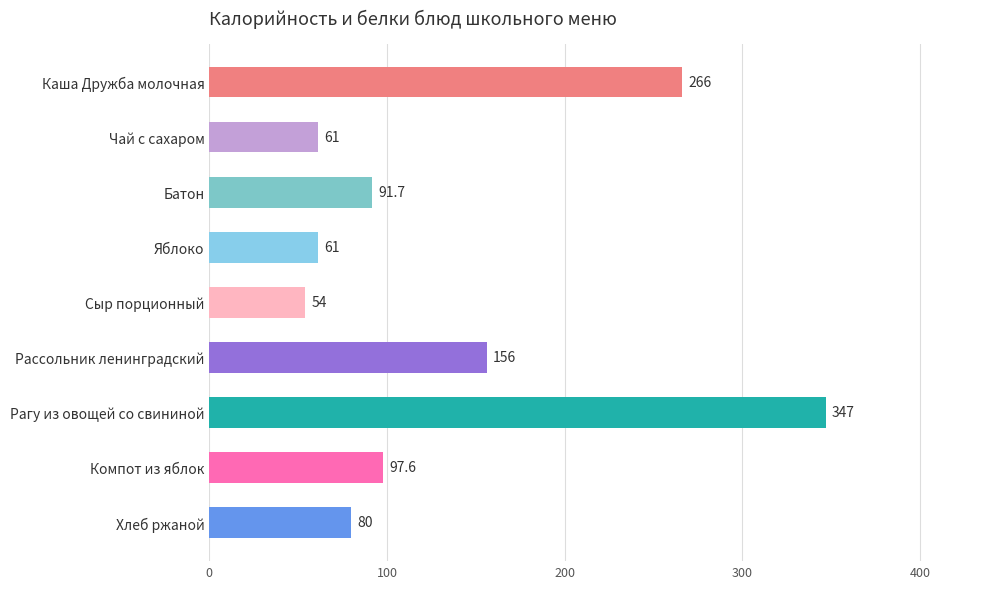

What is the minimum value shown in the chart?

54.0